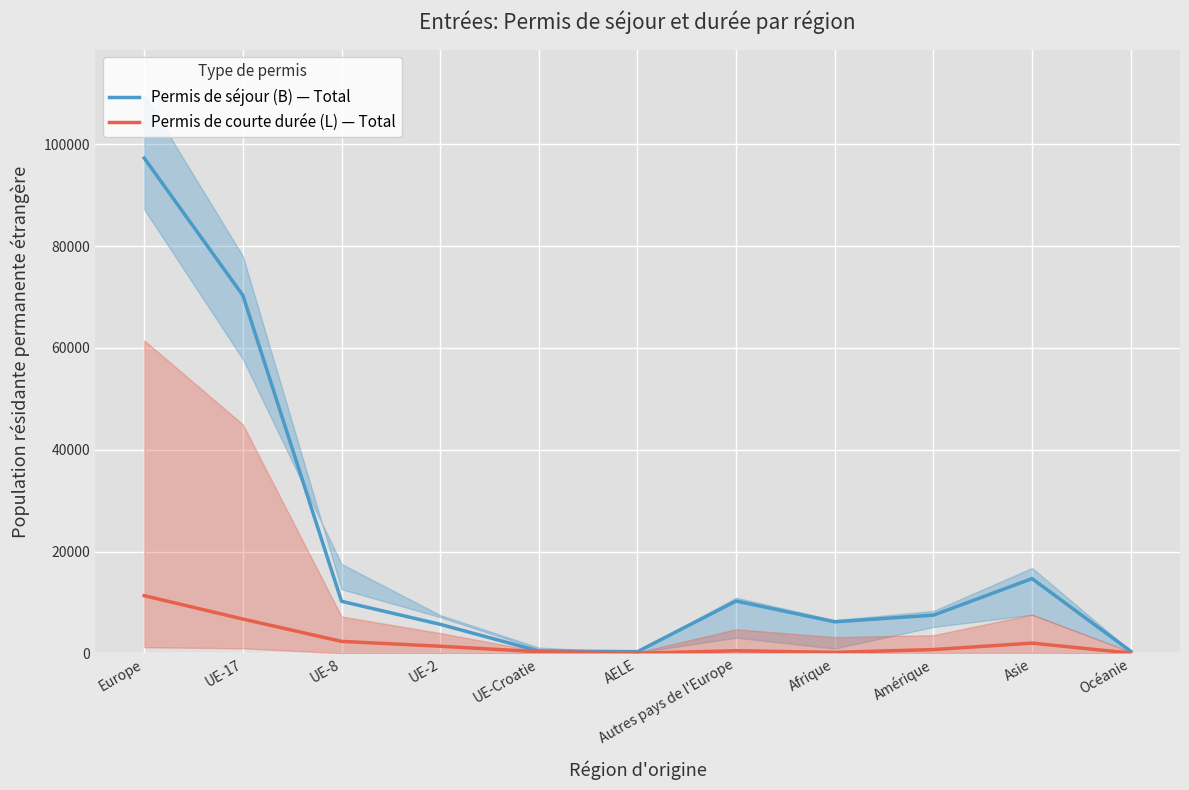

Where does the Permis de courte durée (L) — Total series first go above 744?

Europe